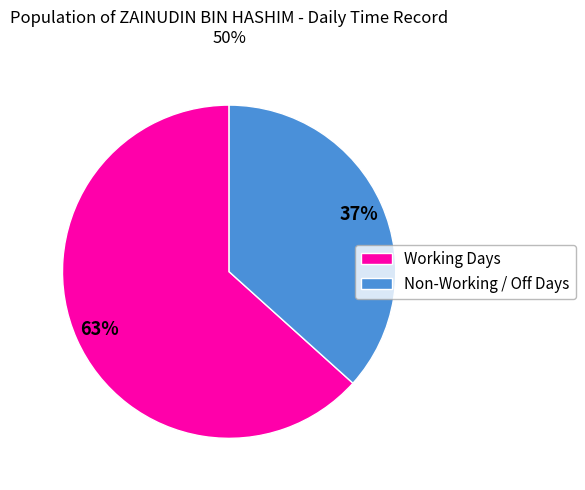

The Working Days slice represents 72% of the pie. True or false?

False